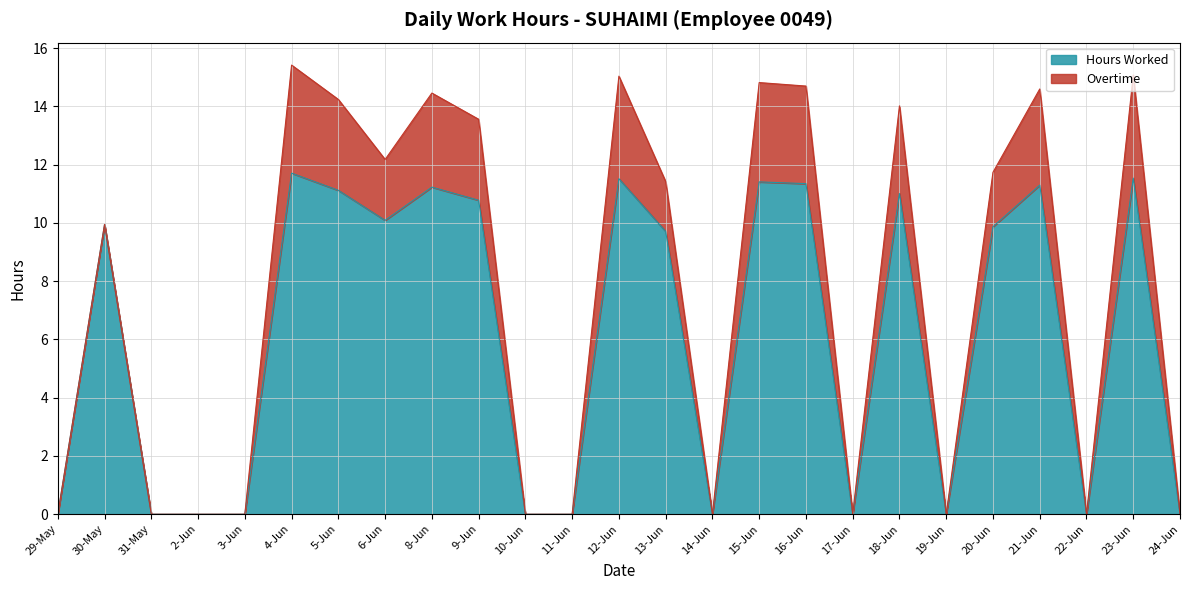

Does the chart have visible grid lines?

Yes